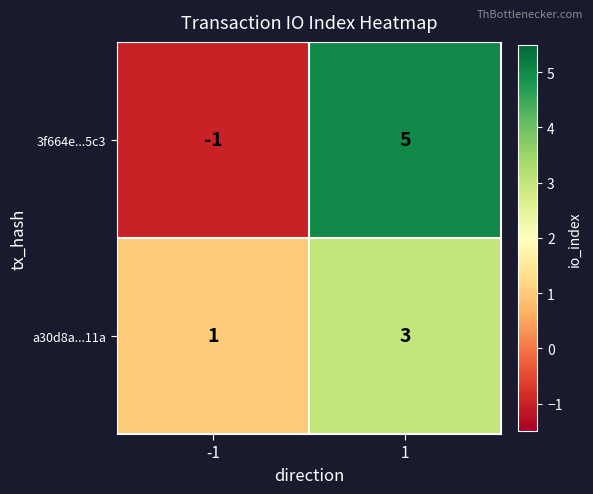

Count the number of categories in the chart.

2